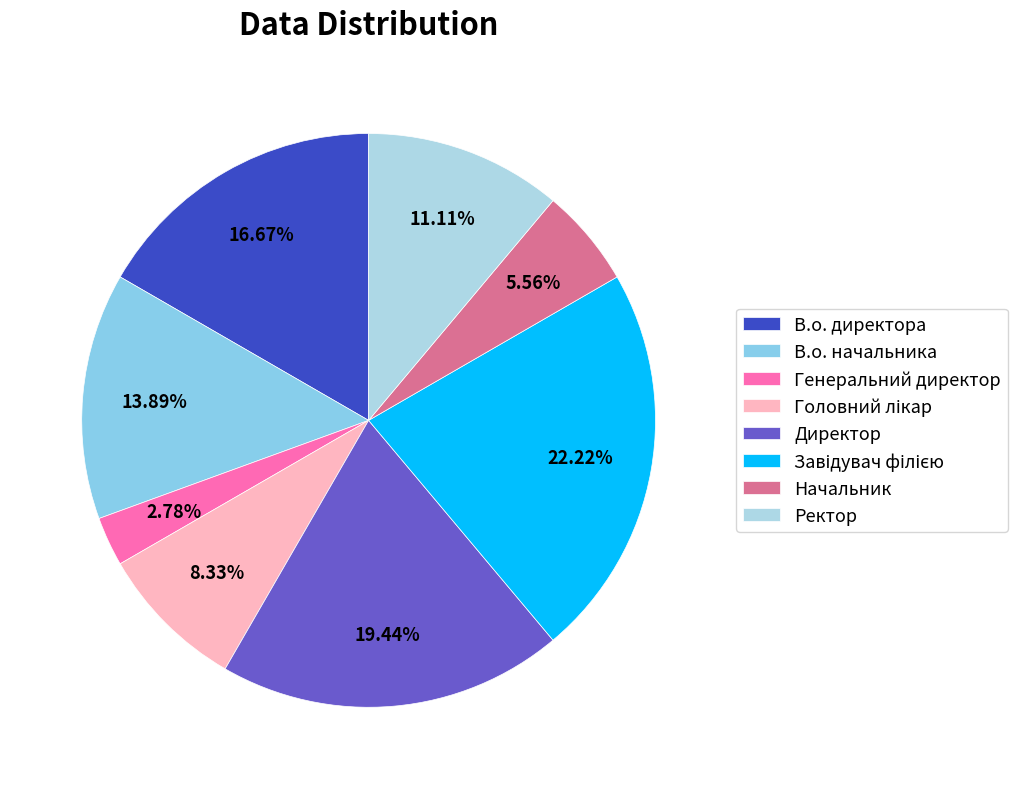

Does Генеральний директор represent more than half of the total?

No